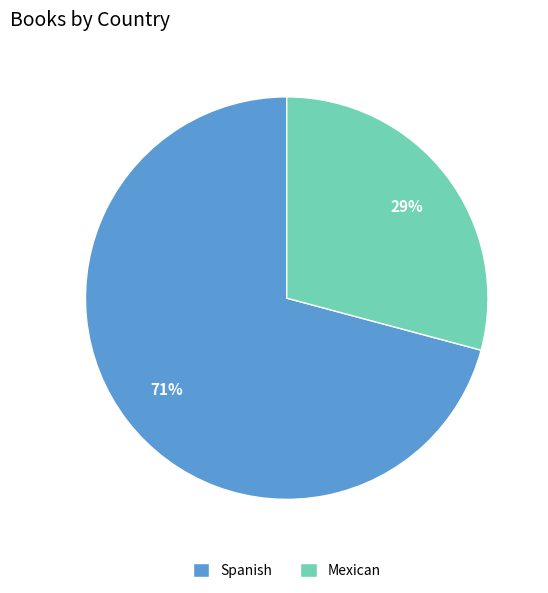

Which slice is the smallest?

Mexican